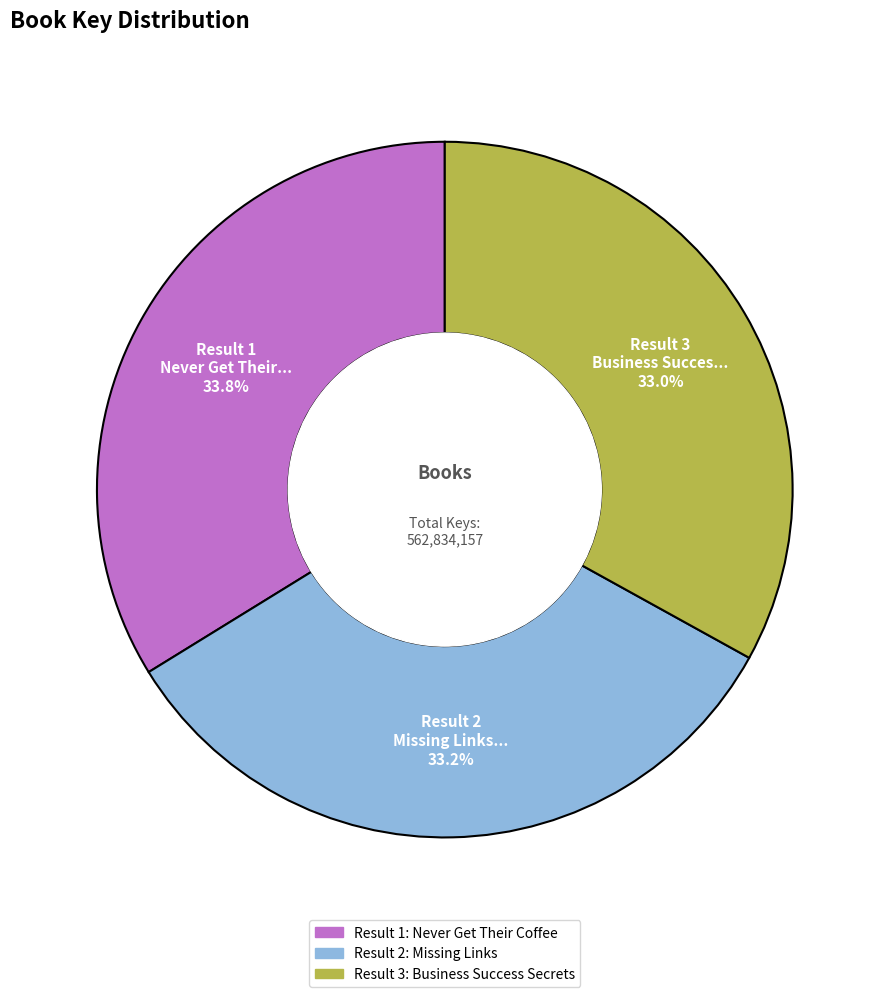

Is there a majority slice in this chart?

No